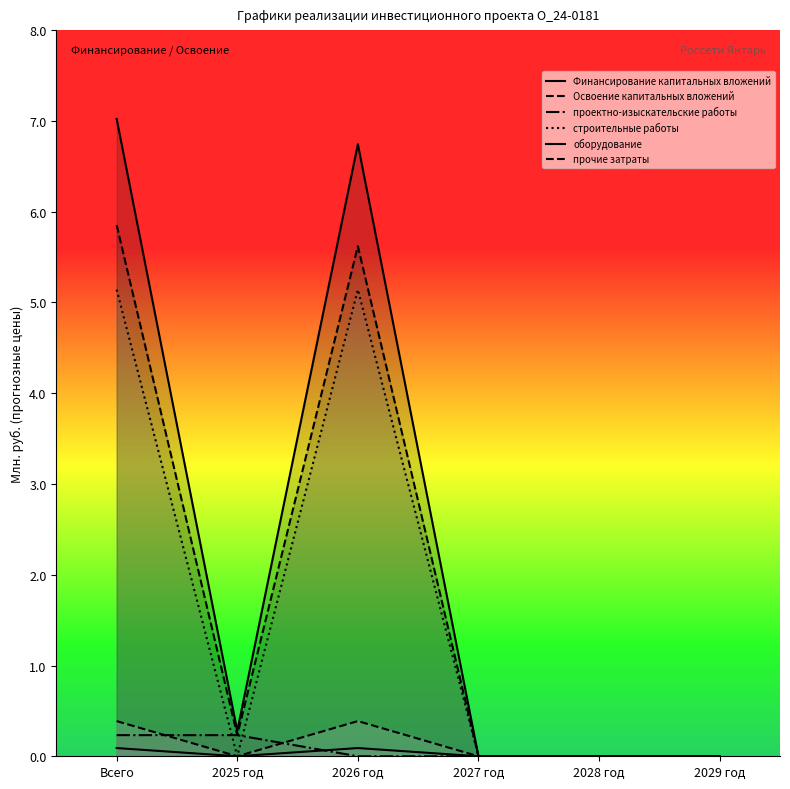

What is the difference between the second highest and second lowest values in the прочие затраты series?

0.4